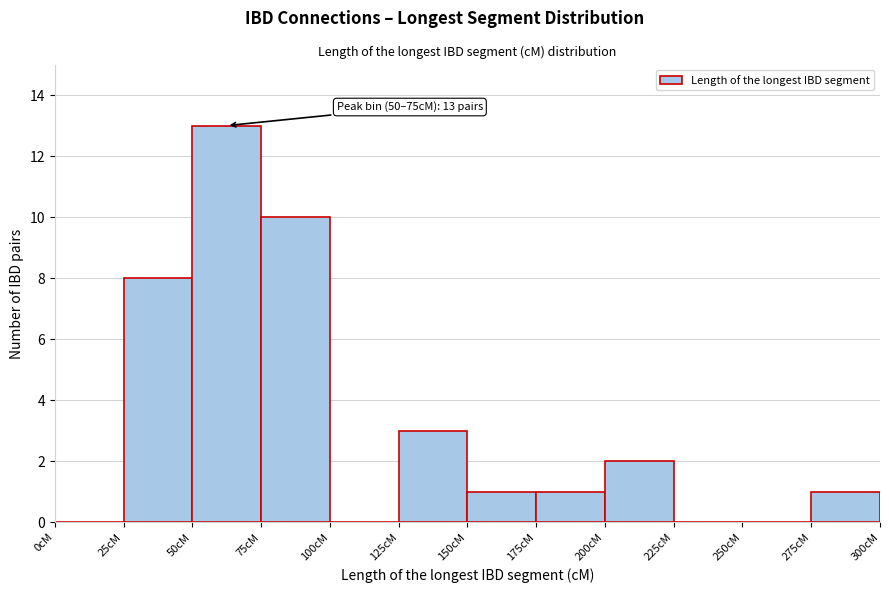

Over which range of the x-axis is the bar tallest?

50 to 75